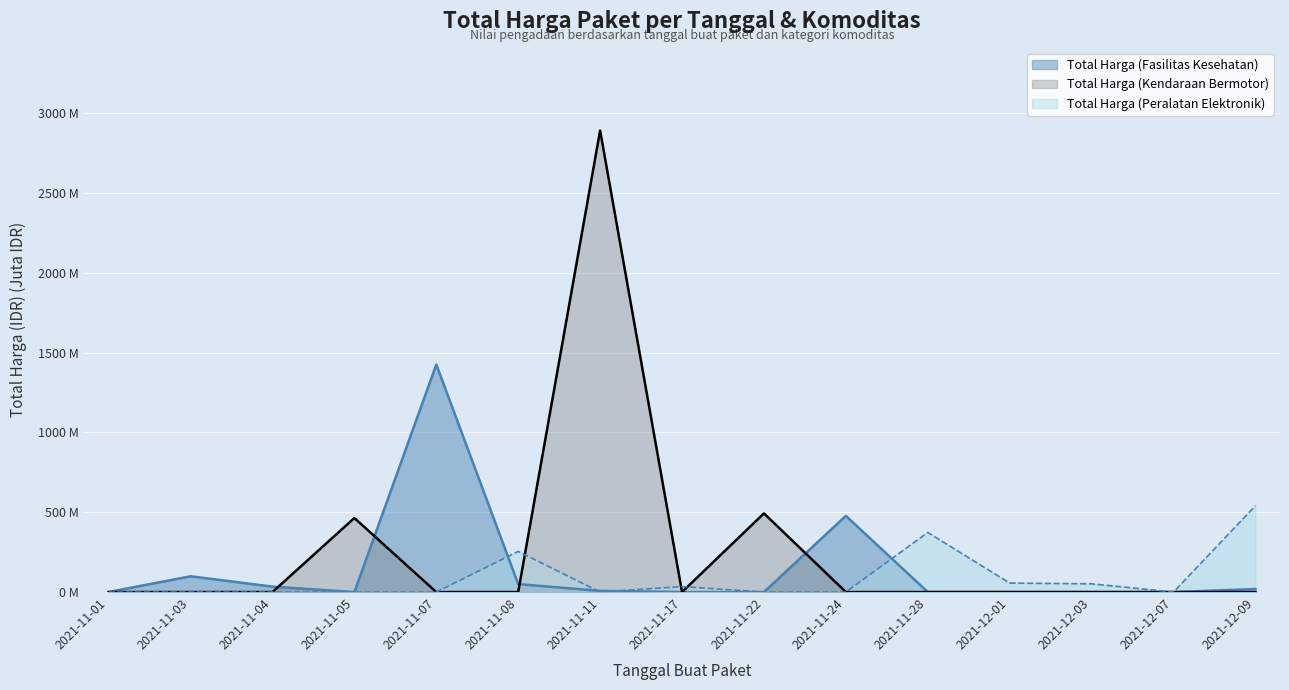

What are all the series names shown in the legend?

Total Harga (Fasilitas Kesehatan), Total Harga (Kendaraan Bermotor), Total Harga (Peralatan Elektronik)